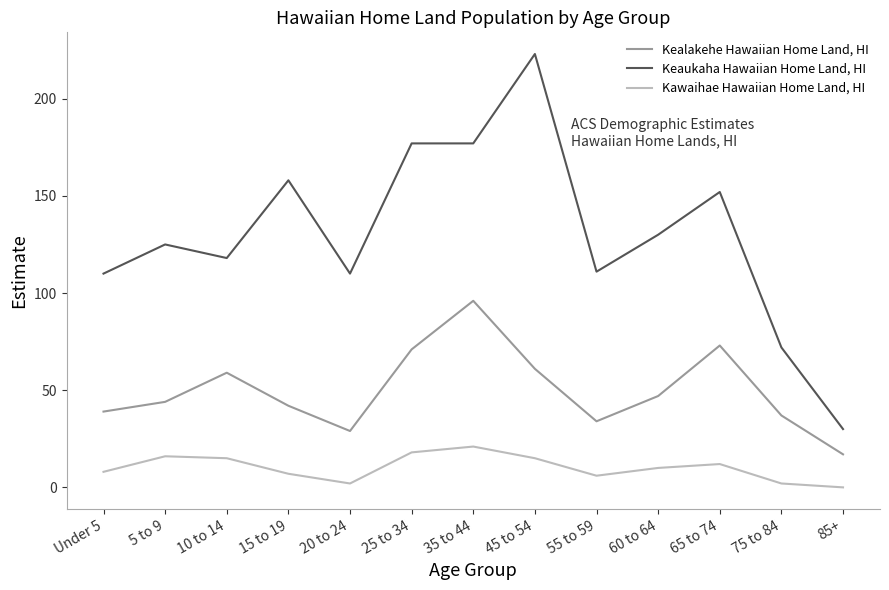

What position from the left is 5 to 9?

2